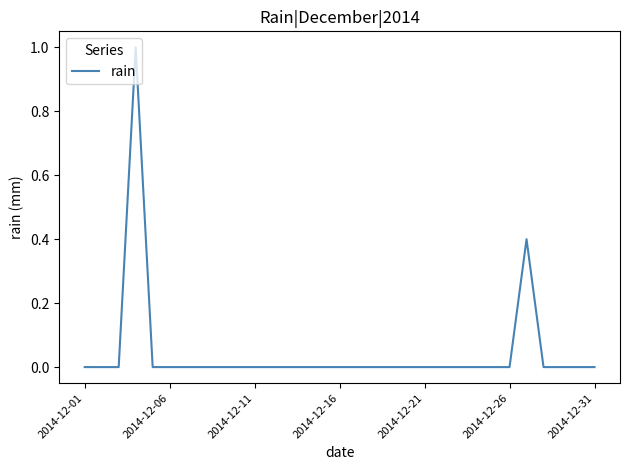

Reading right to left, what are all the values shown in this chart?

0.0	0.0	0.0	0.0	0.4	0.0	0.0	0.0	0.0	0.0	0.0	0.0	0.0	0.0	0.0	0.0	0.0	0.0	0.0	0.0	0.0	0.0	0.0	0.0	0.0	0.0	0.0	1.0	0.0	0.0	0.0